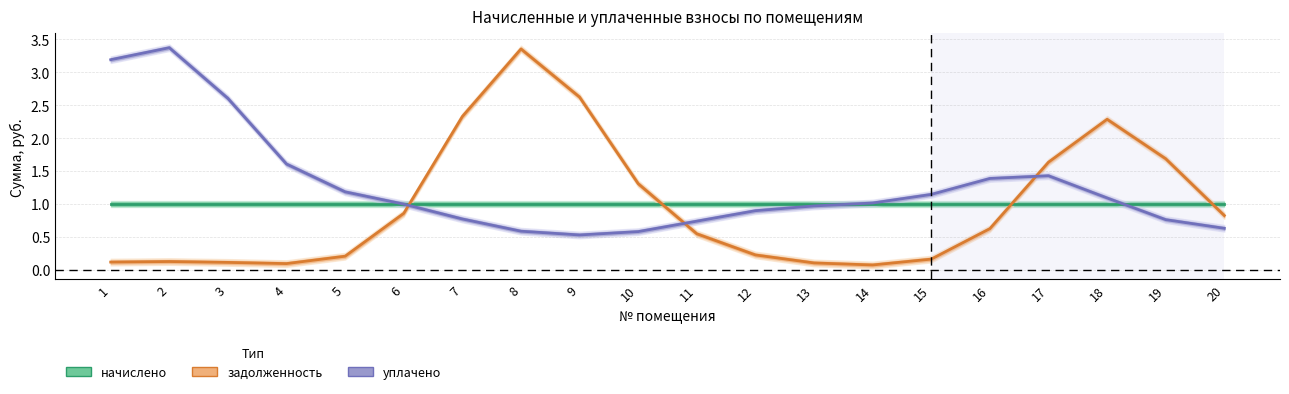

What is the lowest value of the начислено series?

1.0